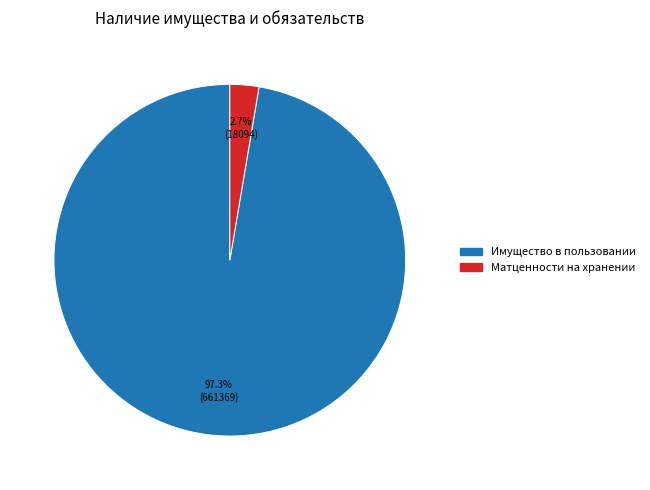

Is there a majority slice in this chart?

Yes